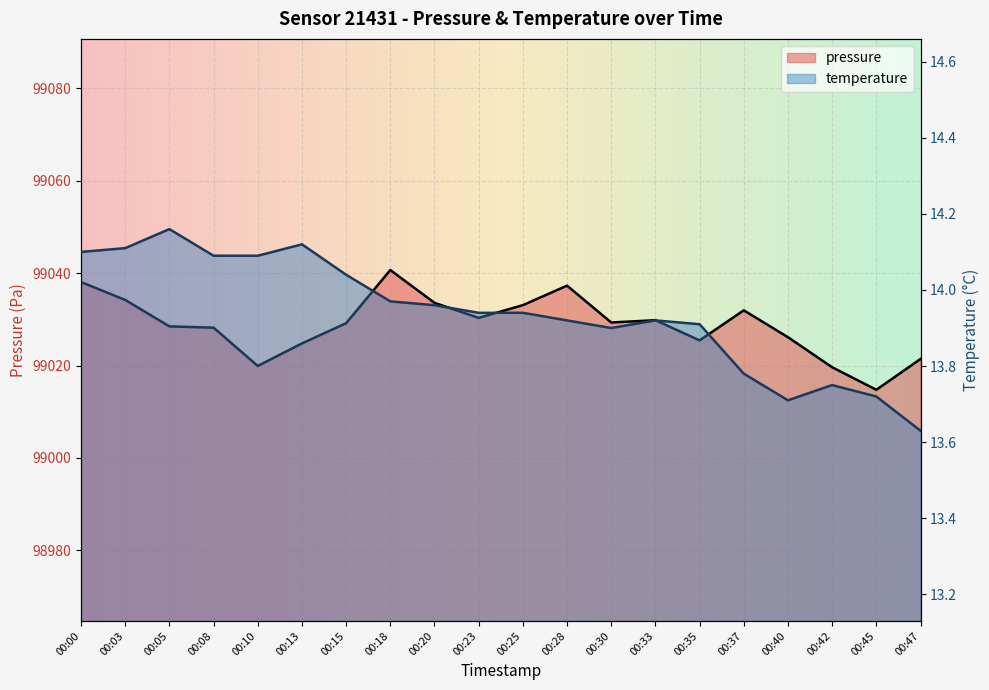

How many interior local valleys does the pressure series have?

5